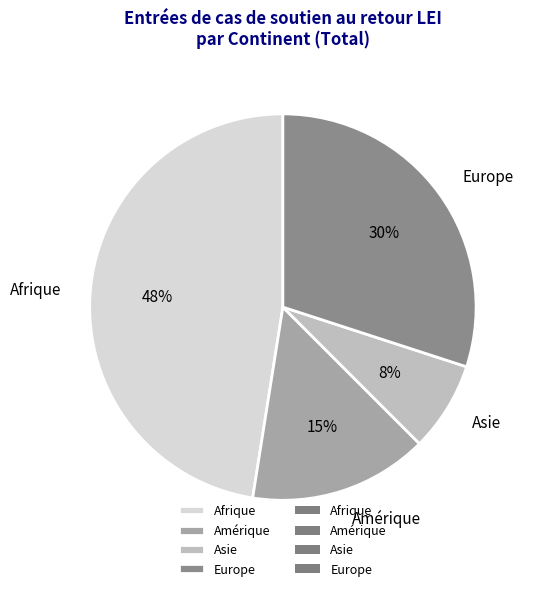

Combined, do Asie and Afrique account for over 50%?

Yes